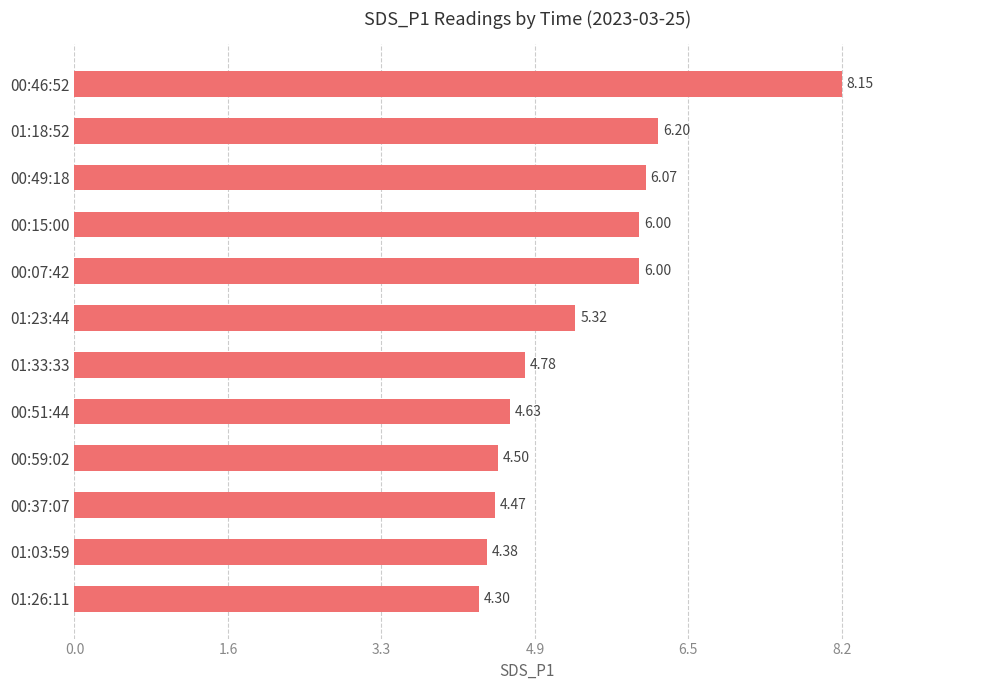

What is the difference between the values at 01:03:59 and 01:18:52?

1.8